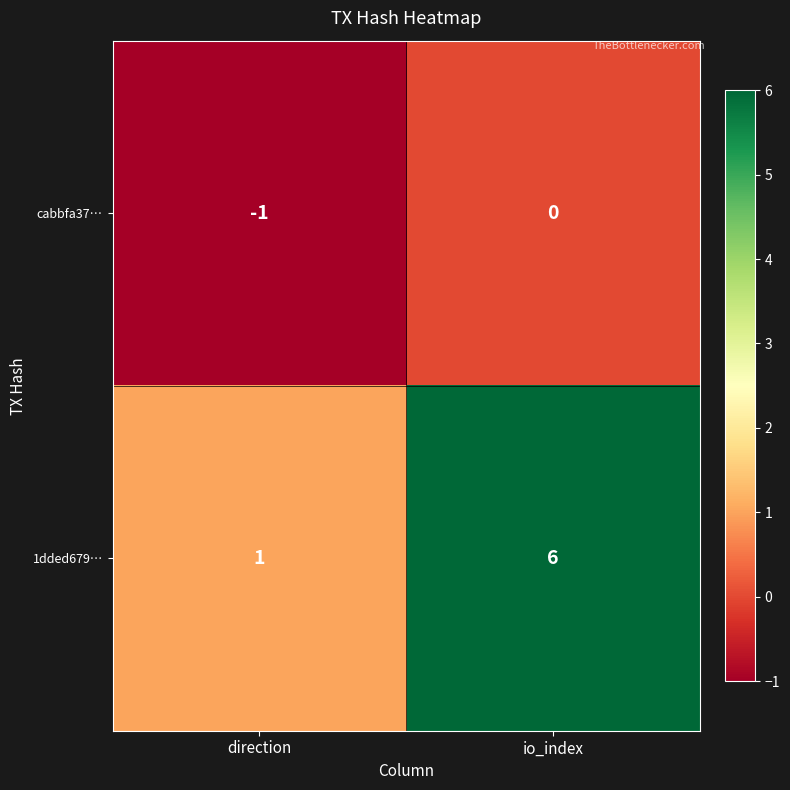

Reading left to right, list all the values displayed in this chart.

cabbfa37…: direction=-1	io_index=0
1dded679…: direction=1	io_index=6